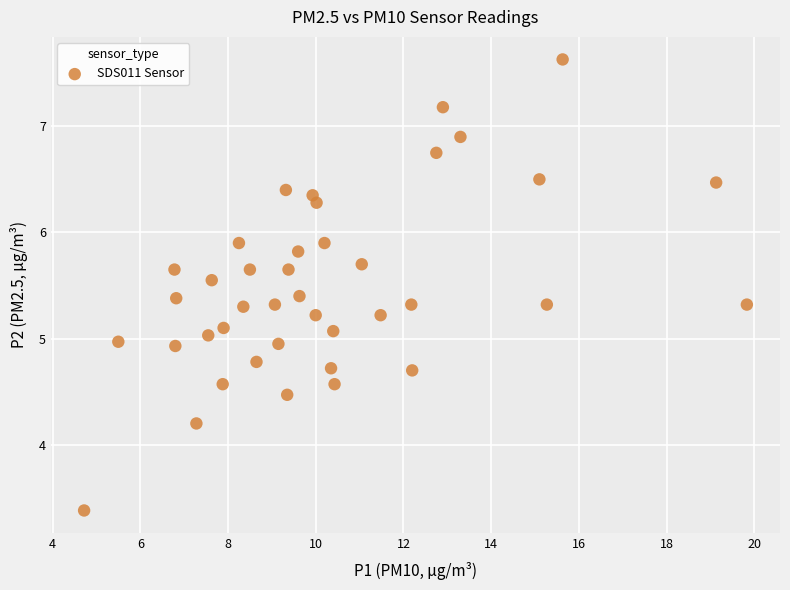

What is the range of X values (max minus min)?

15.1